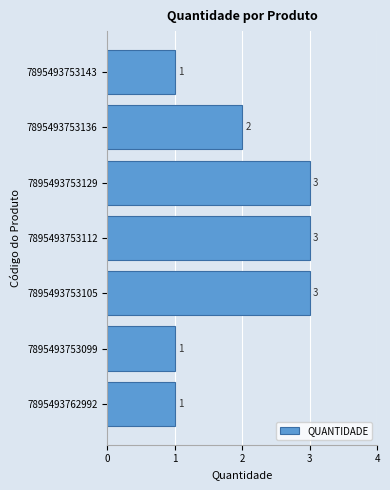

How many values are between 1 and 3?

7